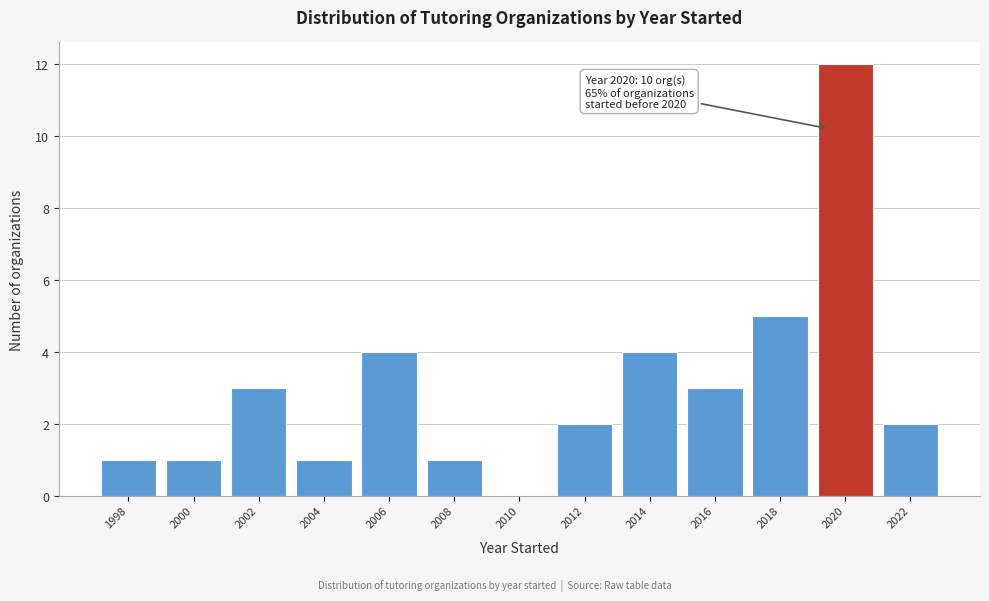

Reading left to right, list all the values displayed in this chart.

1998=1	2000=1	2002=3	2004=1	2006=4	2008=1	2010=0	2012=2	2014=4	2016=3	2018=5	2020=12	2022=2